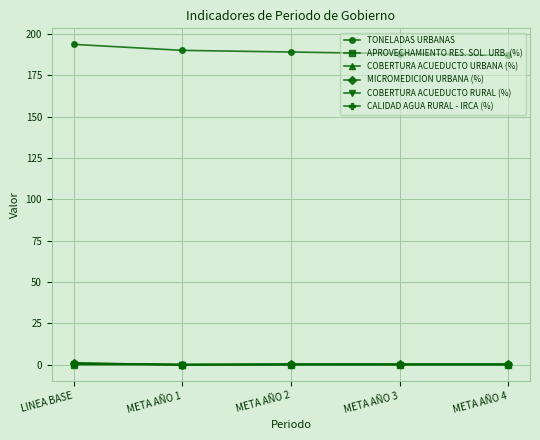

List the labels in order of COBERTURA ACUEDUCTO RURAL (%) value, smallest first.

META AÑO 1, META AÑO 2, META AÑO 3, META AÑO 4, LINEA BASE